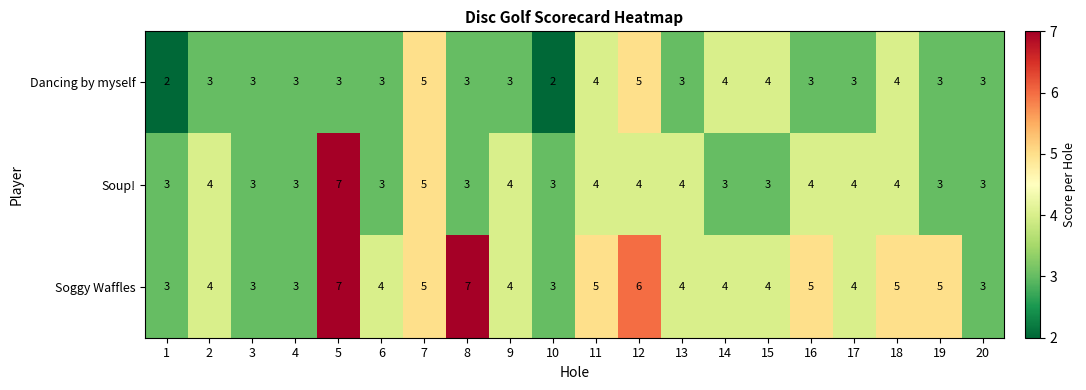

What is the greatest value displayed?

7